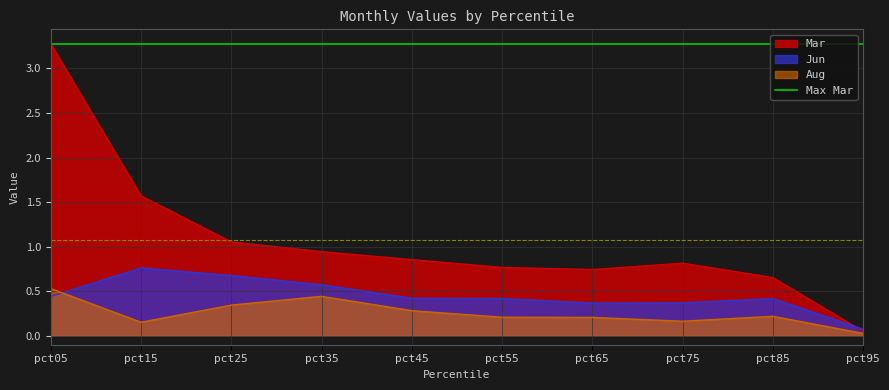

Where is Aug nearest to the value 0?

pct95